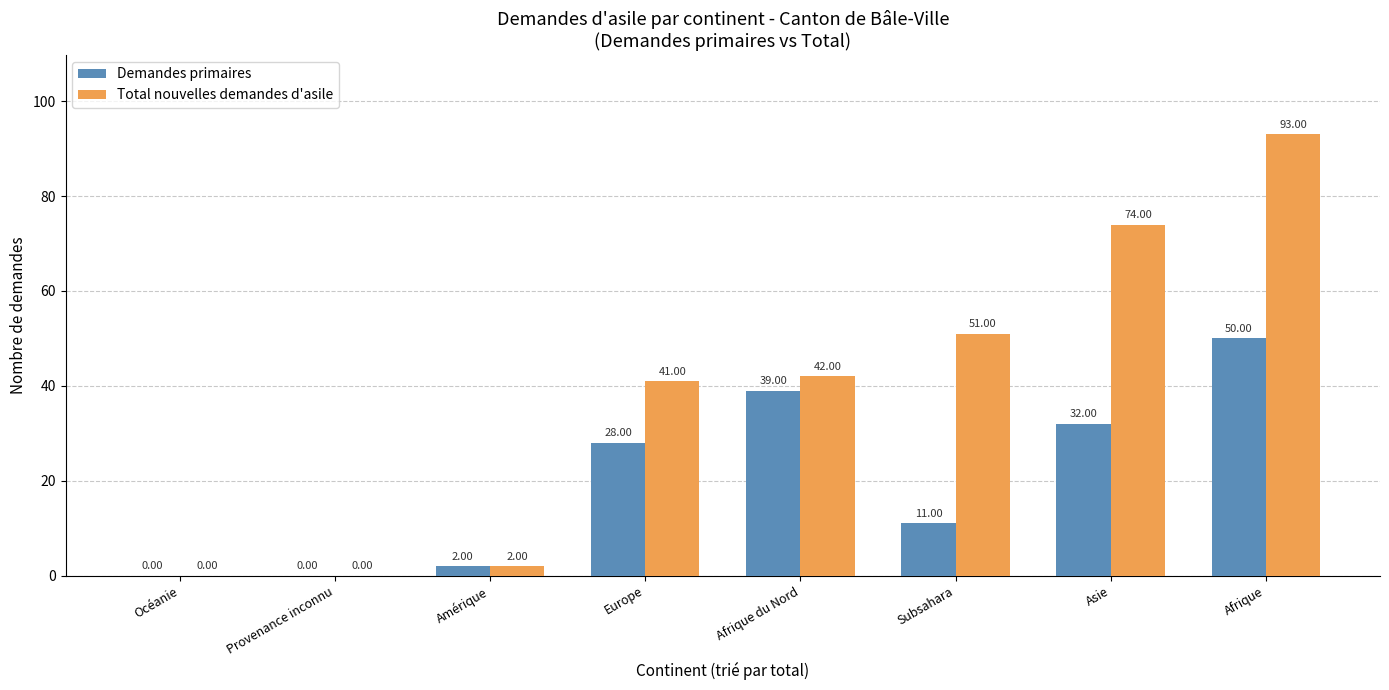

What is the sum of all Demandes primaires values?

162